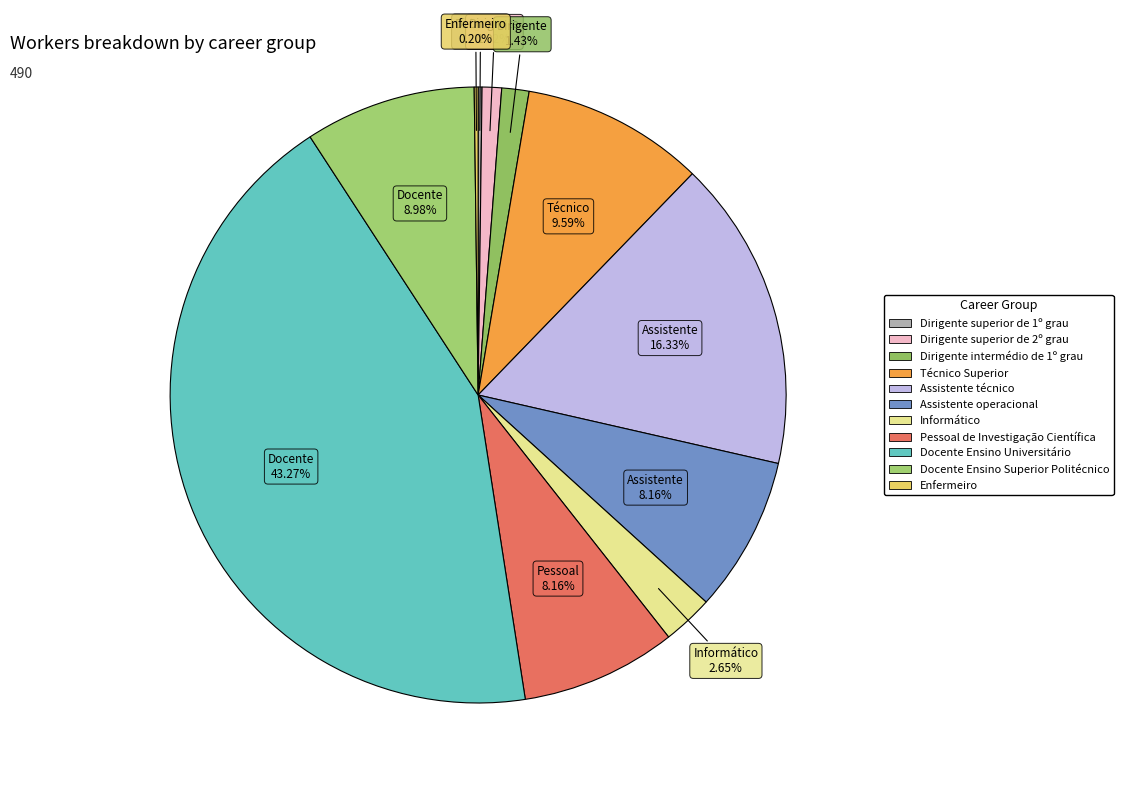

Which category has the biggest portion of the pie?

Docente Ensino Universitário